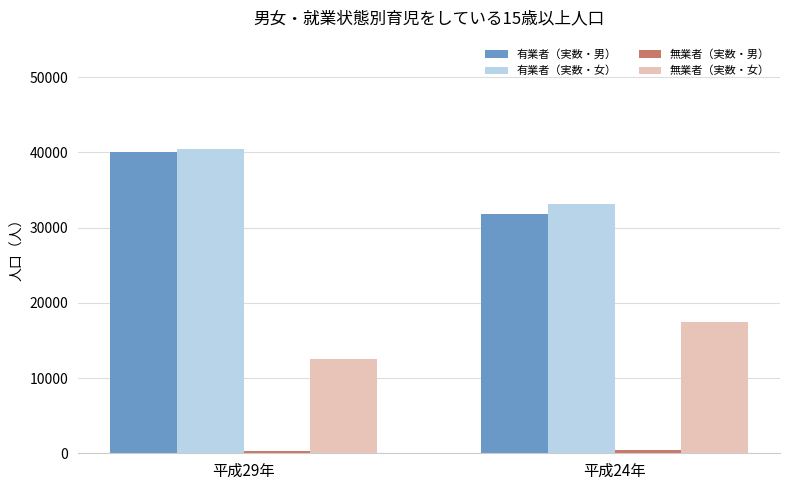

Count the 有業者（実数・男） values in the range 31800 to 40000.

2